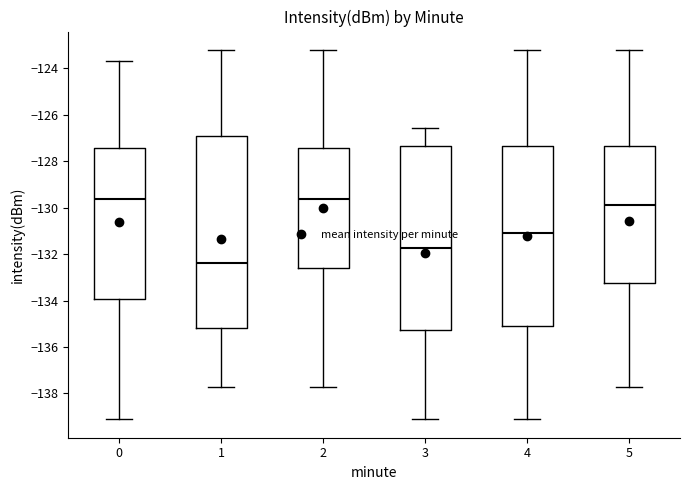

Which box is the tallest, from its lower edge to its upper edge?

1